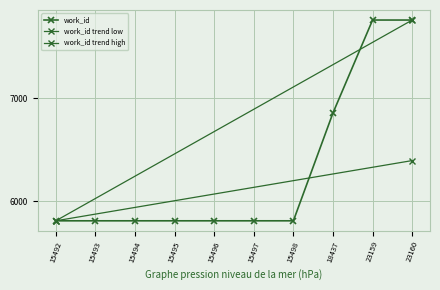

Rank the categories by value from lowest to highest.

15492, 15493, 15494, 15495, 15496, 15497, 15498, 18437, 23159, 23160